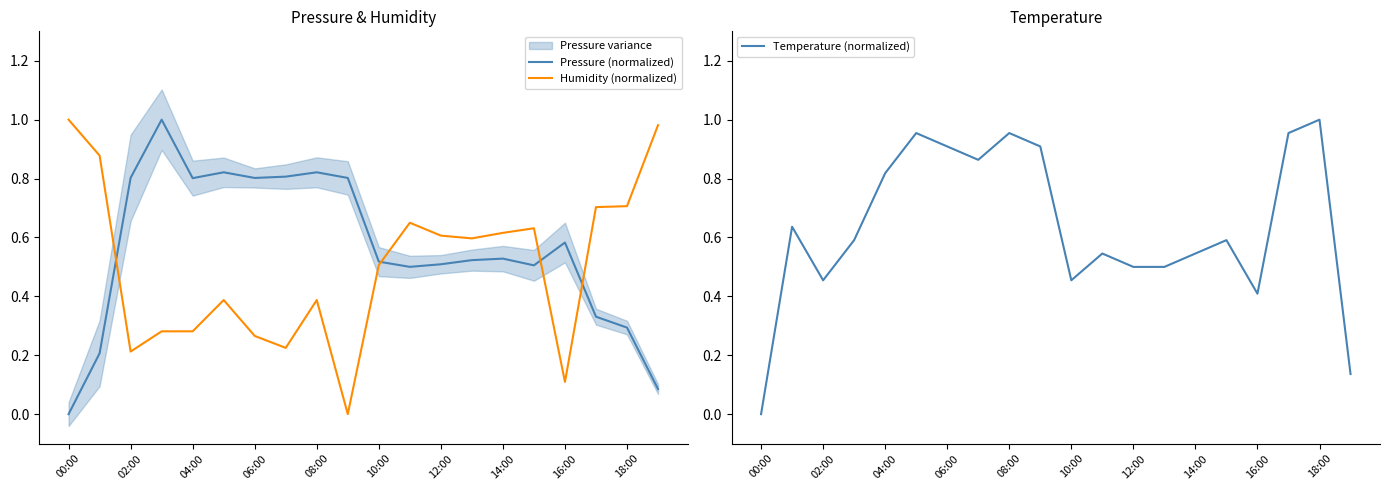

True or false: Humidity (normalized) has a value of 0.8 at 10:00.

False